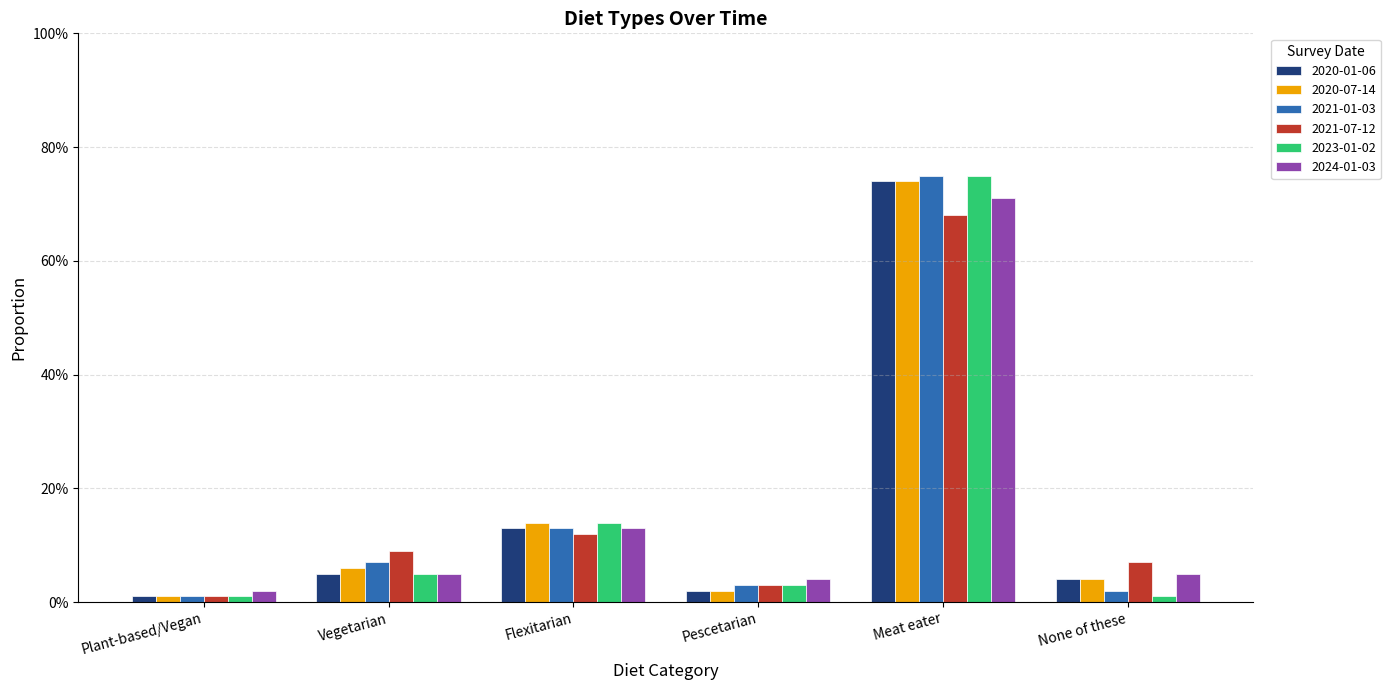

What is the difference between the second highest and second lowest values in the 2021-01-03 series?

0.1